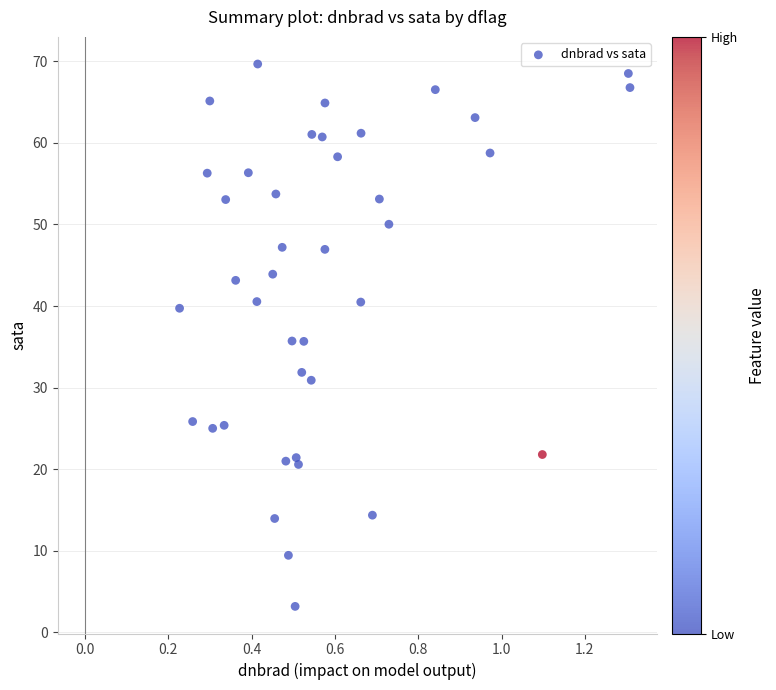

What is the range of Y values (max minus min)?

66.5